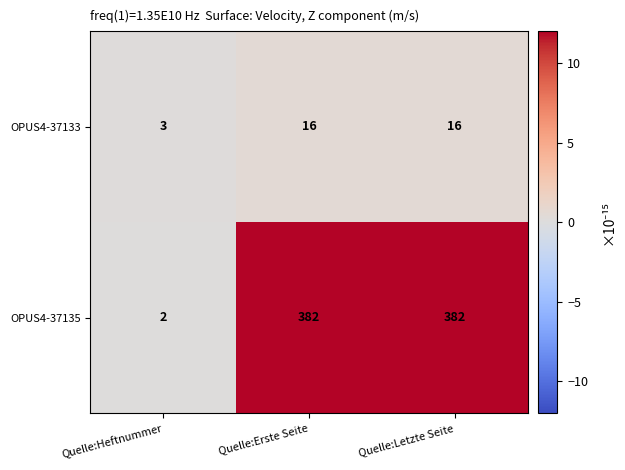

At how many categories does at least one series exceed 10?

2